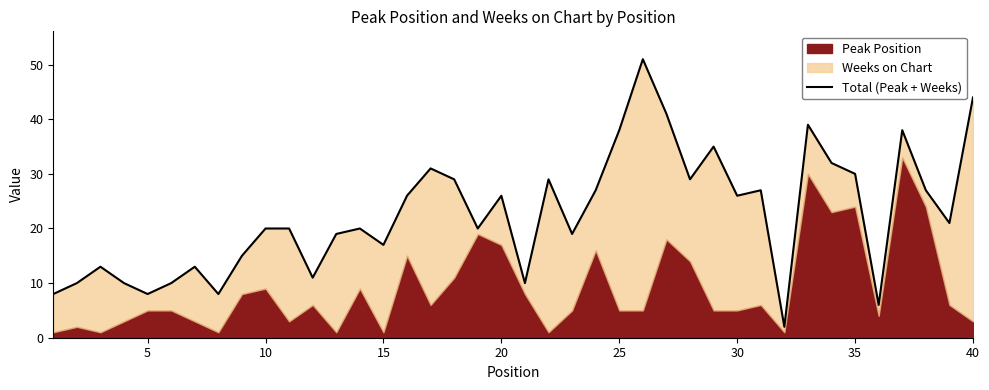

How many values exceed 21?

19